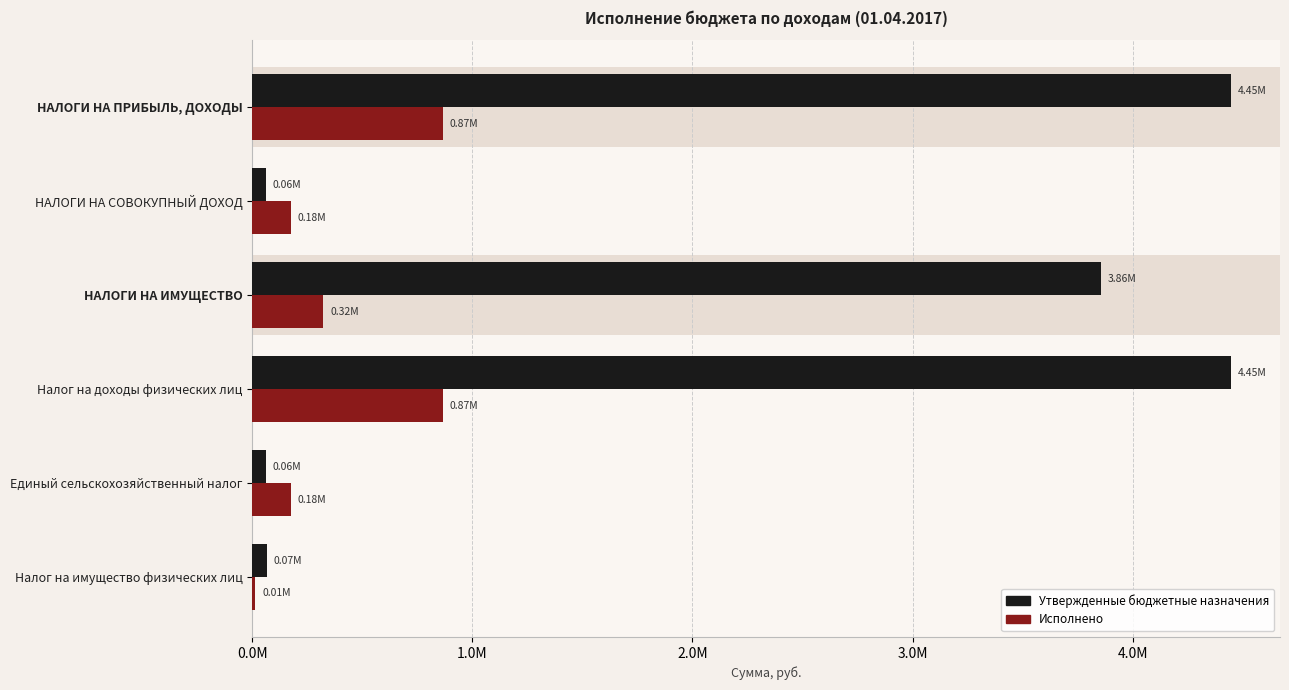

Which series has the widest spread of values?

Утвержденные бюджетные назначения